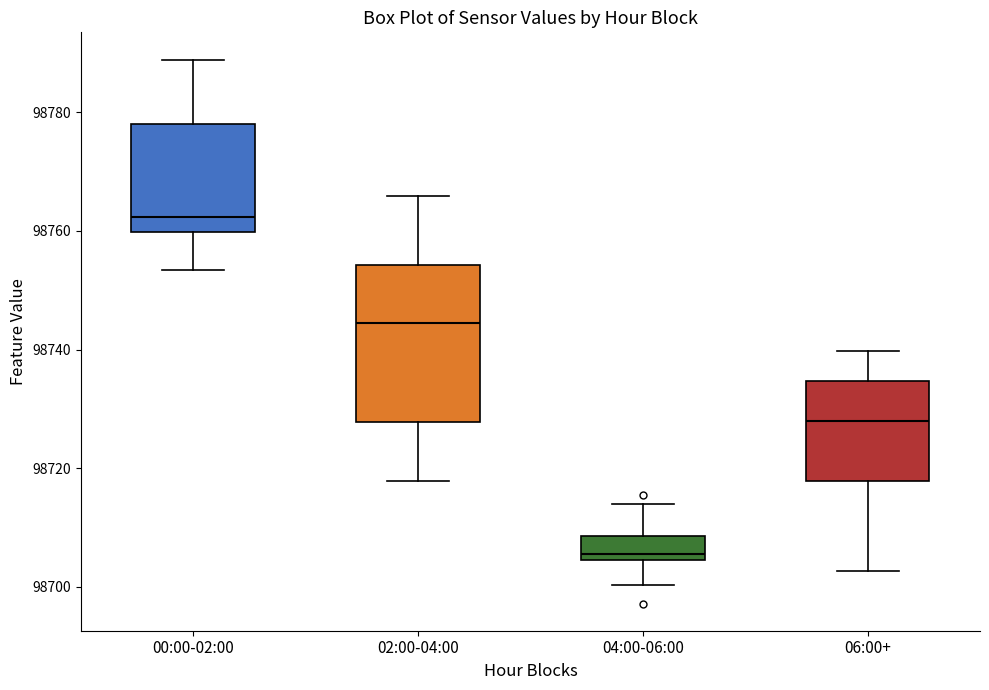

Reading left to right, read every box against the y-axis: the position of its median line, the range the box covers, and the ends of its whiskers. The values are not printed on the chart, so give them approximately, as read against the axis.

00:00-02:00: median 98762, box 98760 to 98778, whiskers 98754 to 98788
02:00-04:00: median 98744, box 98728 to 98754, whiskers 98718 to 98766
04:00-06:00: median 98706, box 98704 to 98708, whiskers 98700 to 98714
06:00+: median 98728, box 98718 to 98734, whiskers 98702 to 98740